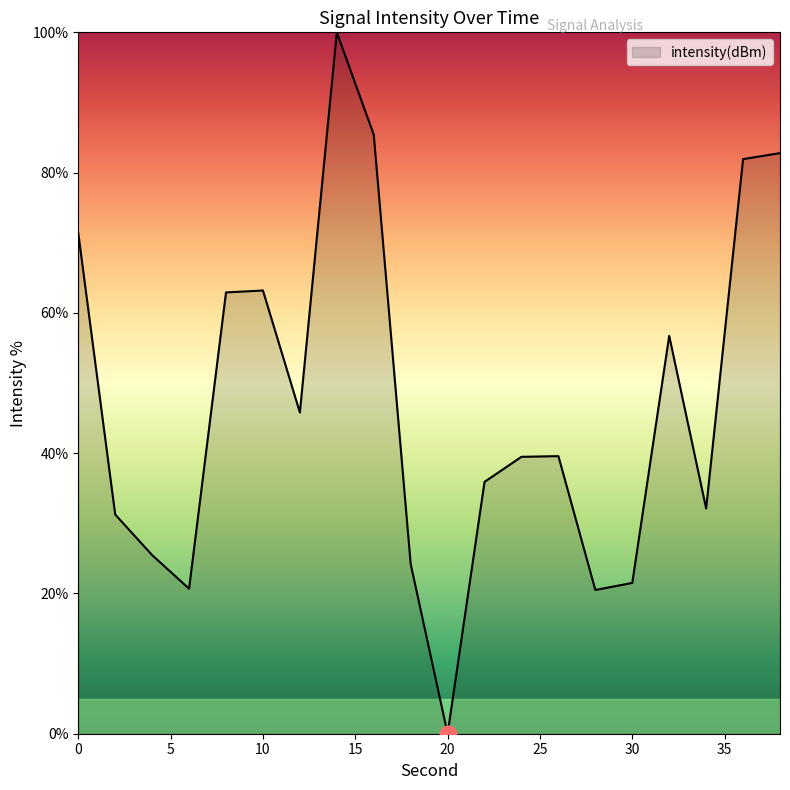

What is the difference between the maximum and minimum values?

100.0